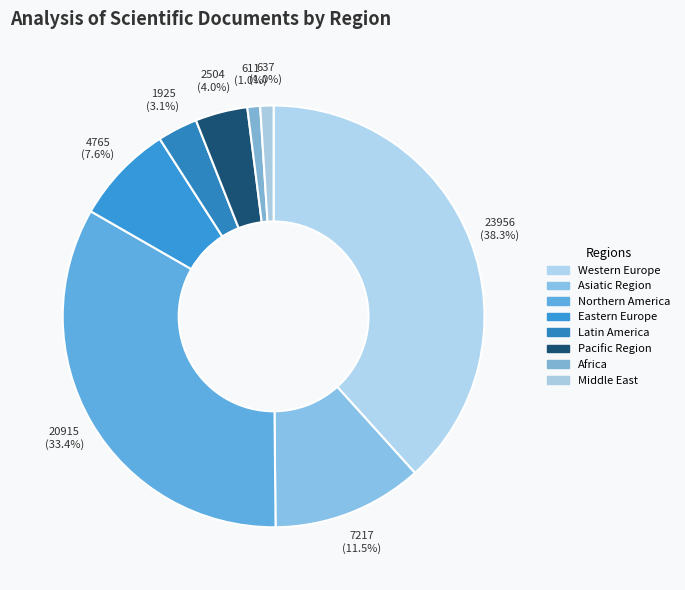

The Northern America slice represents 2% of the pie. True or false?

False